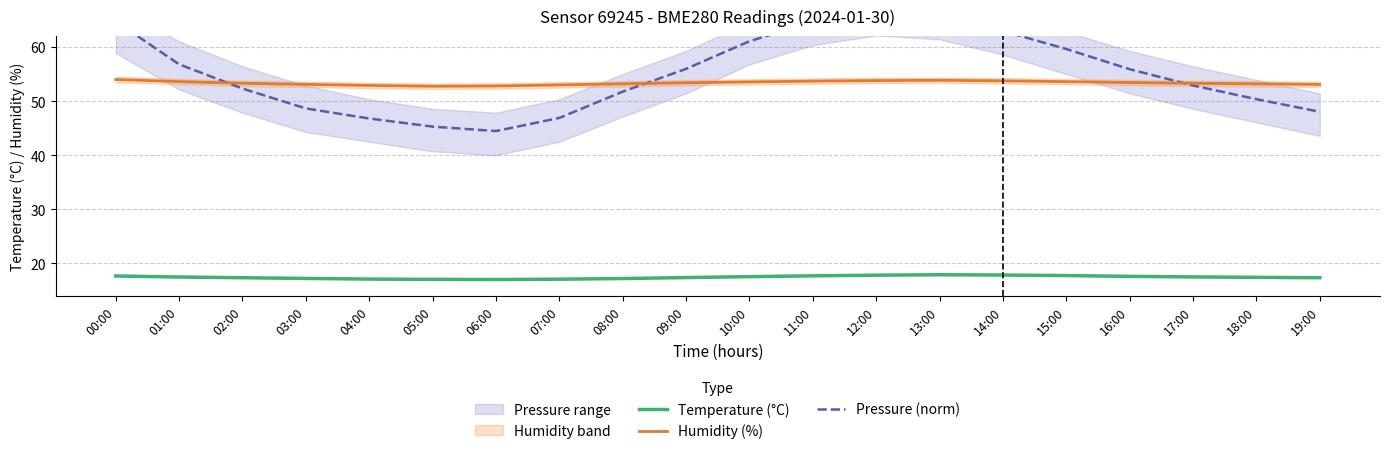

True or false: Pressure (norm) and Humidity (%) intersect in this chart.

True